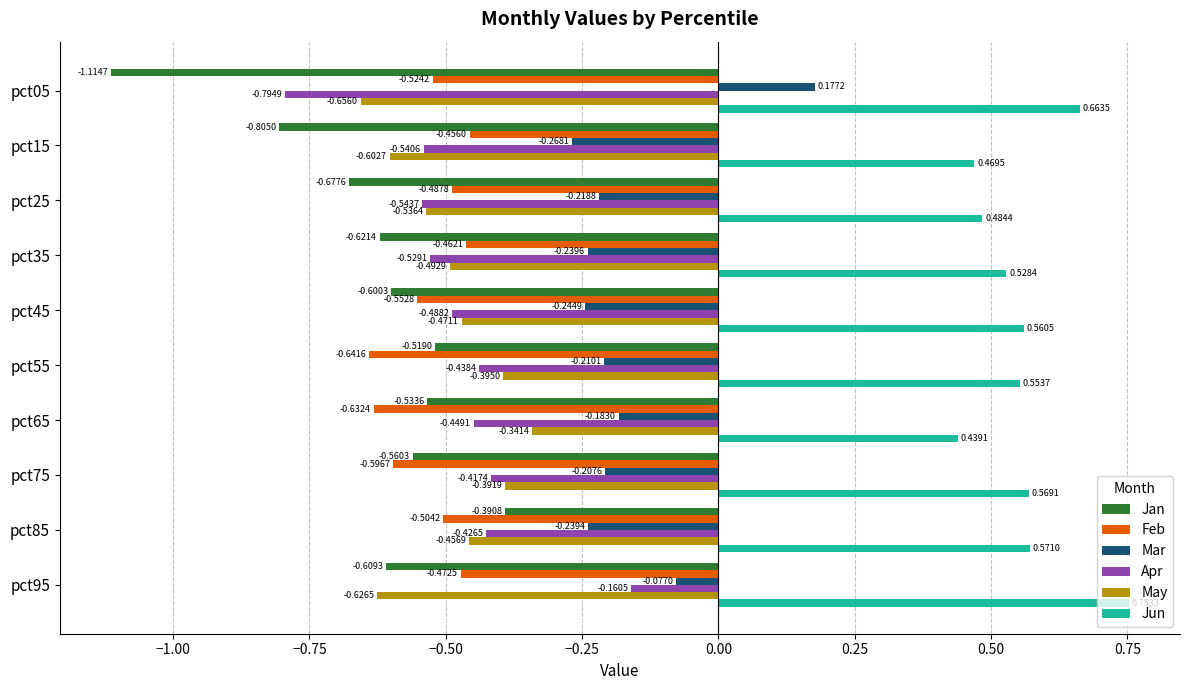

List the labels in order of Jun value, largest first.

pct95, pct05, pct85, pct75, pct45, pct55, pct35, pct25, pct15, pct65